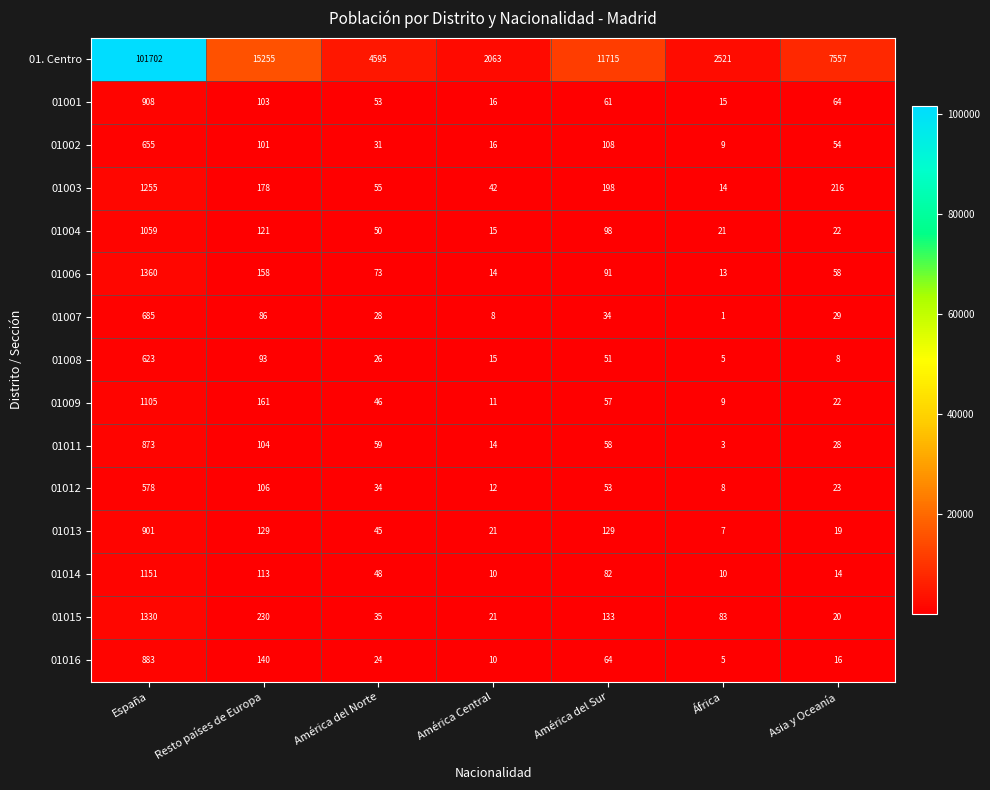

The 01011 series shows 104 at Resto países de Europa. True or false?

True